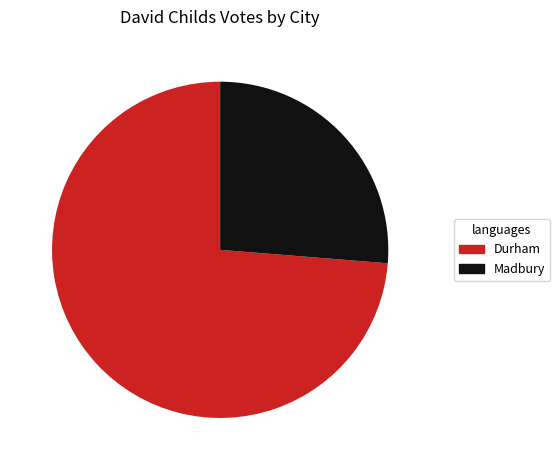

Which category has the smallest portion of the pie?

Madbury